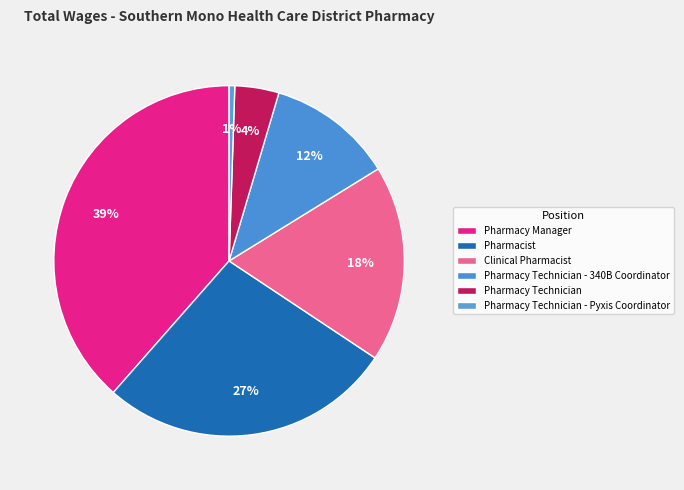

Is there a majority slice in this chart?

No